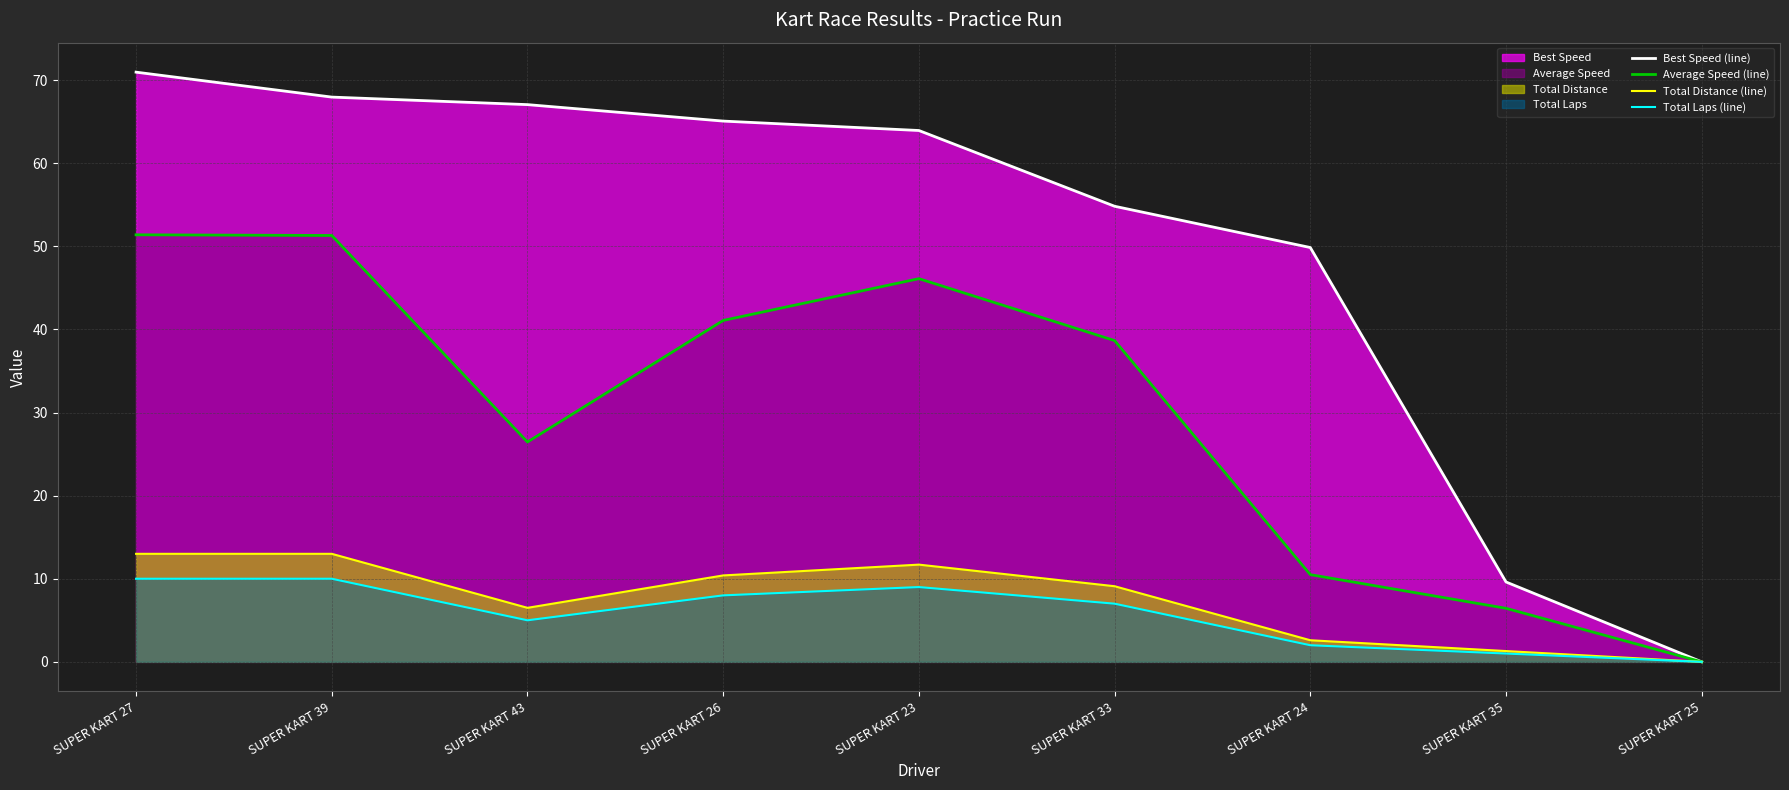

What are all the series names shown in the legend?

Best Speed (line), Average Speed (line), Total Distance (line), Total Laps (line)